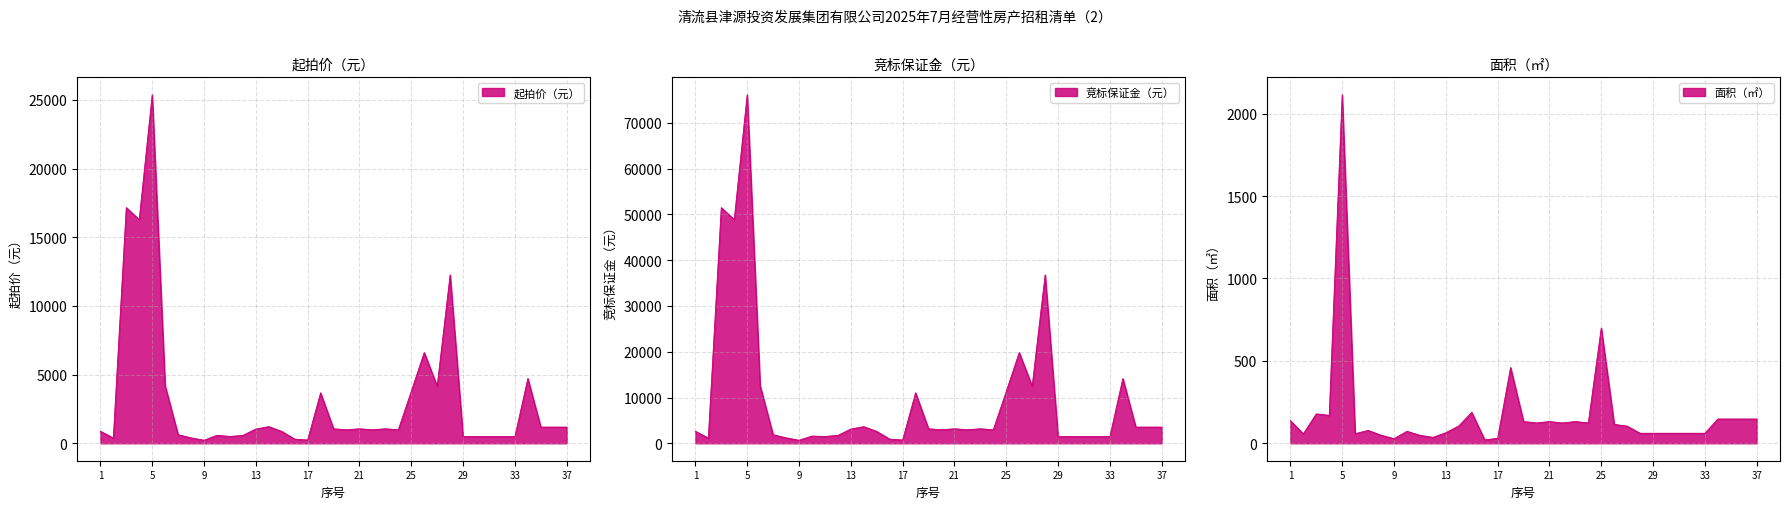

Which series changed the most between 1 and 3?

竞标保证金（元）